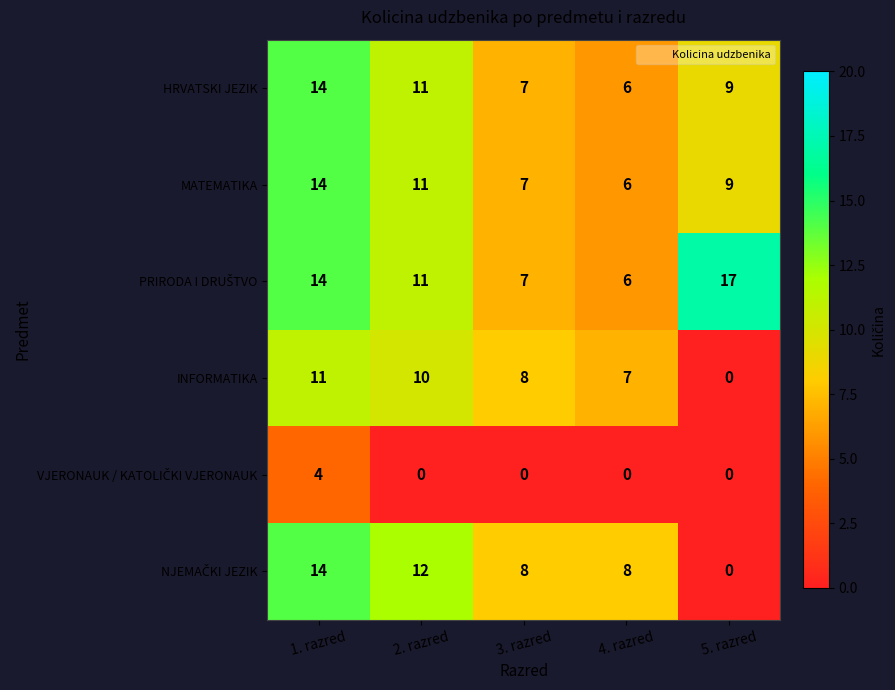

What is the maximum value shown in the chart?

17